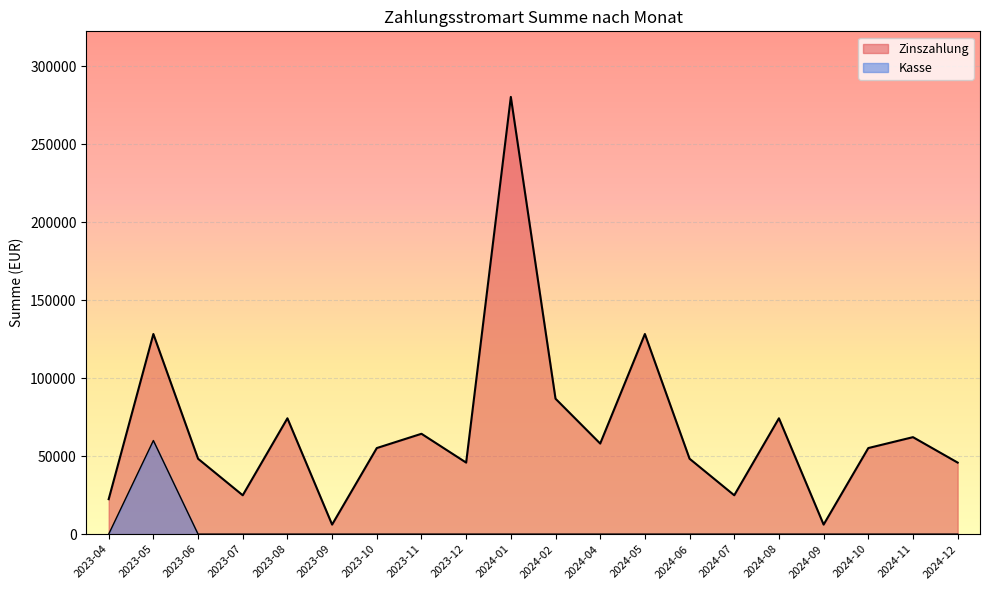

Which series has the widest spread of values?

Zinszahlung